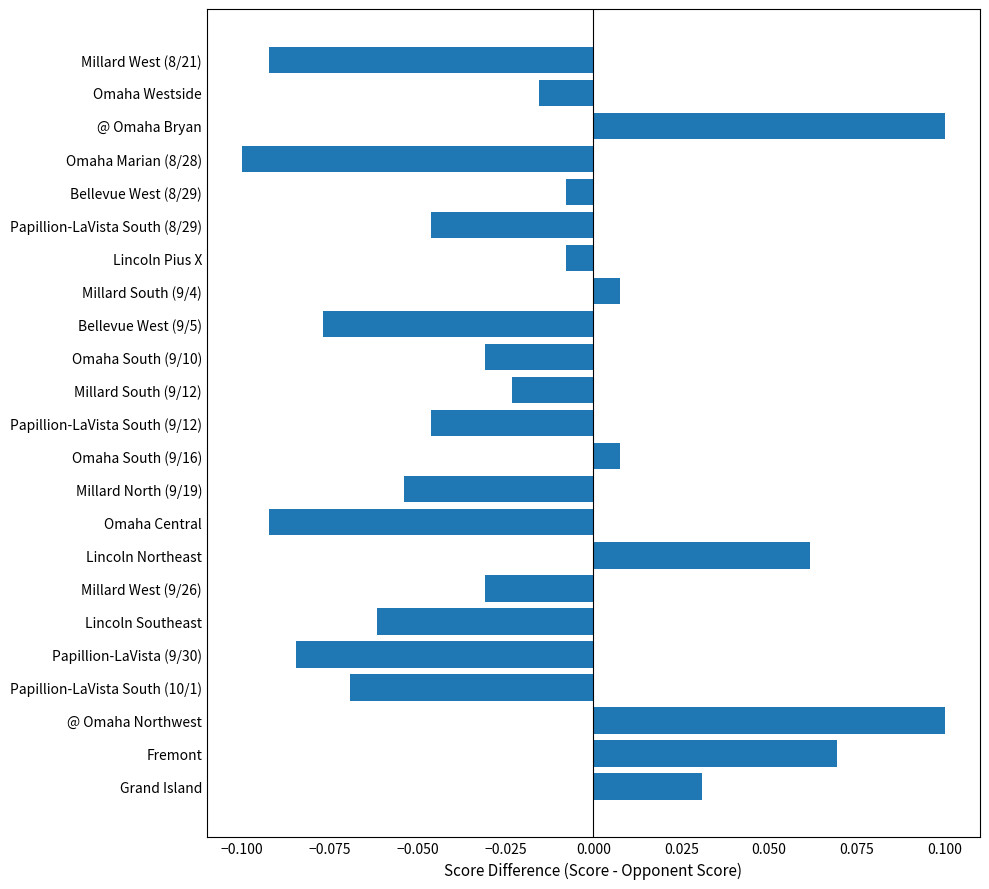

Is it true that the value at @ Omaha Northwest is 0.1?

True